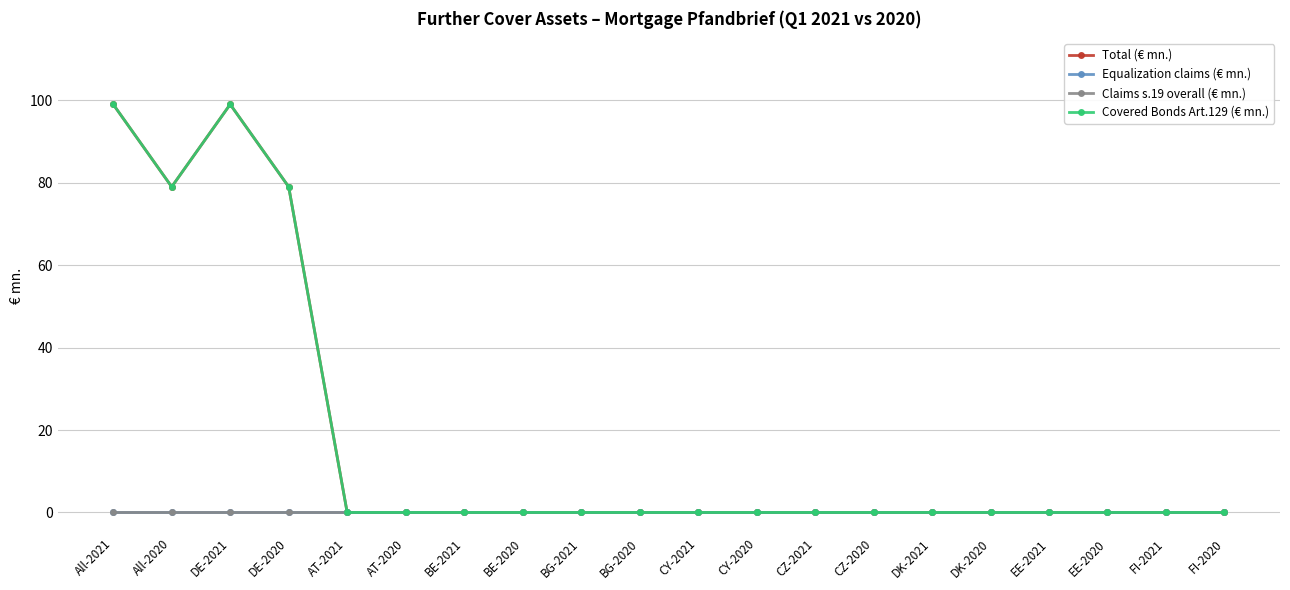

True or false: Equalization claims (€ mn.) and Total (€ mn.) intersect in this chart.

False